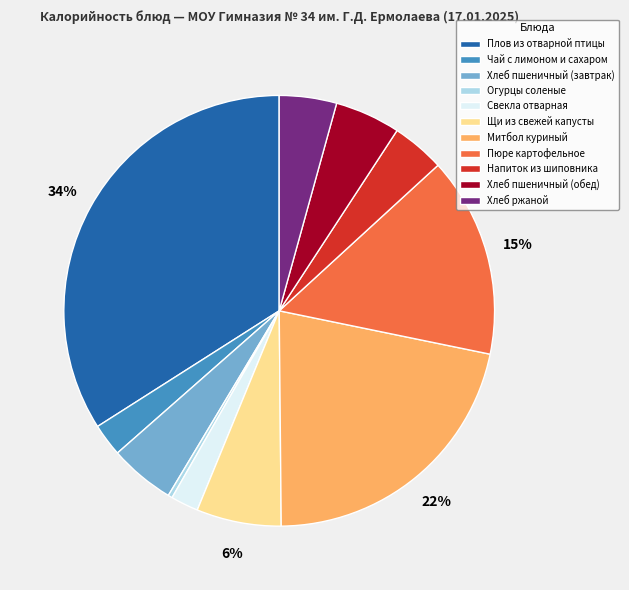

Which category has the biggest portion of the pie?

Плов из отварной птицы